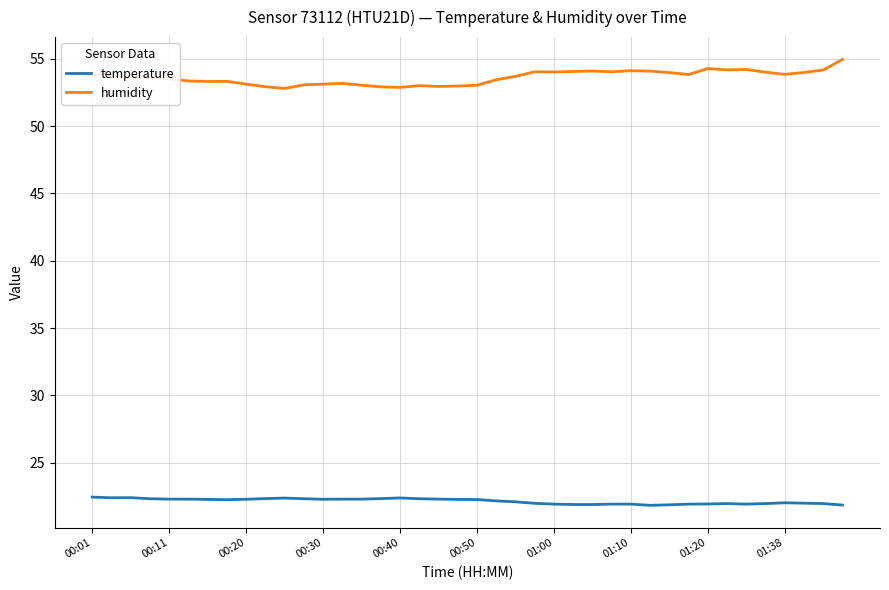

What is the greatest value displayed?

55.0